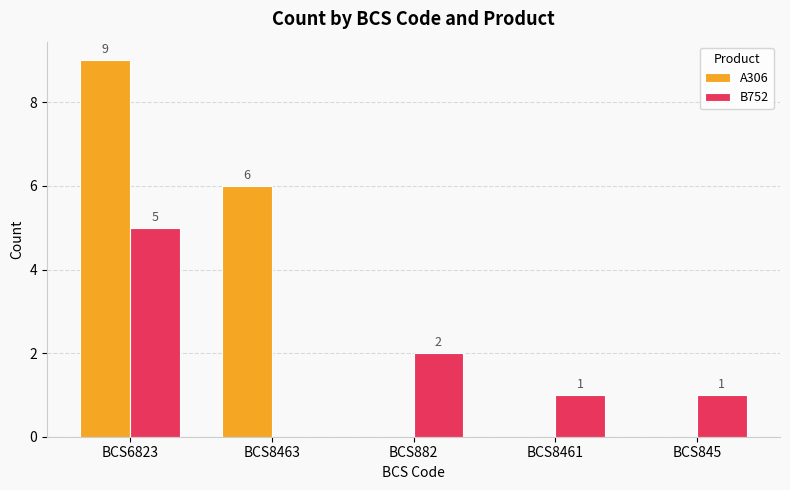

Is the value of B752 at BCS8461 greater than the value of A306 at BCS8461?

Yes